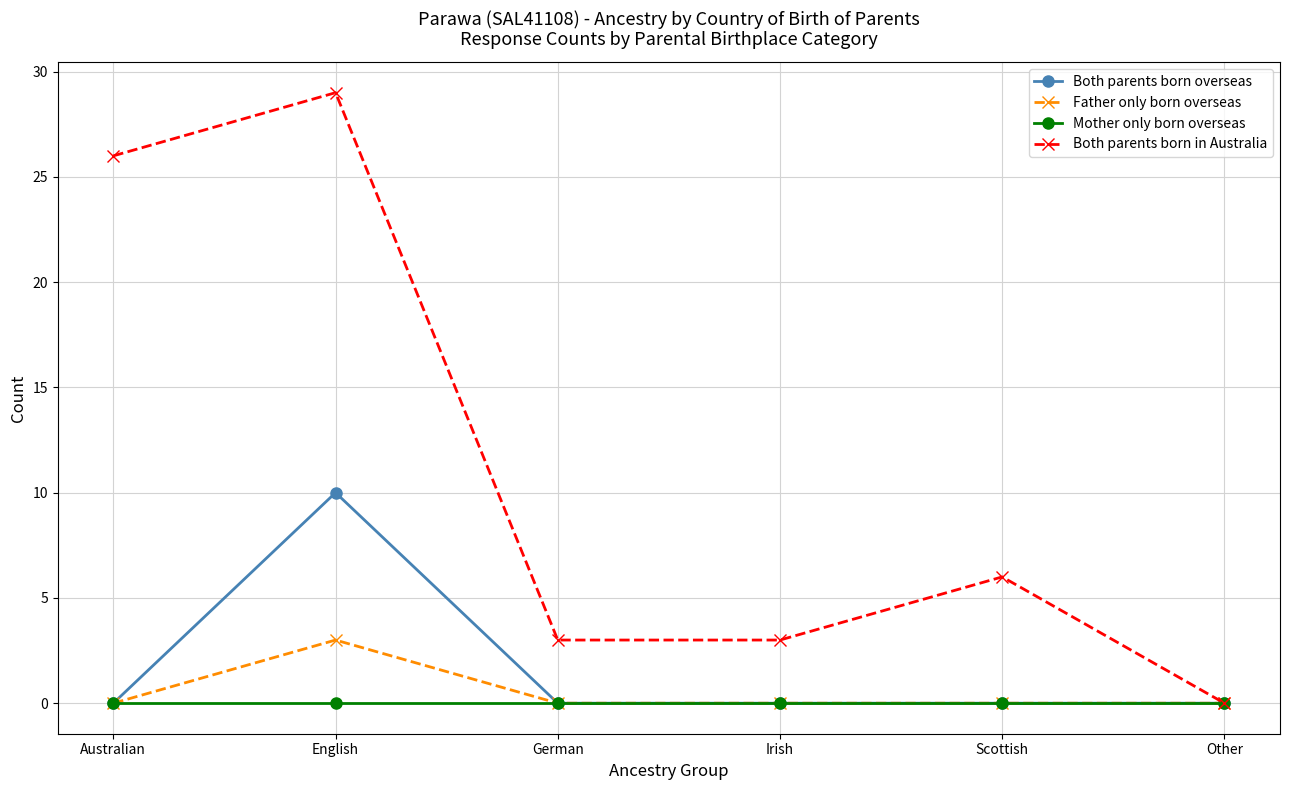

Is the value of Mother only born overseas at Australian greater than the value of Both parents born in Australia at Irish?

No